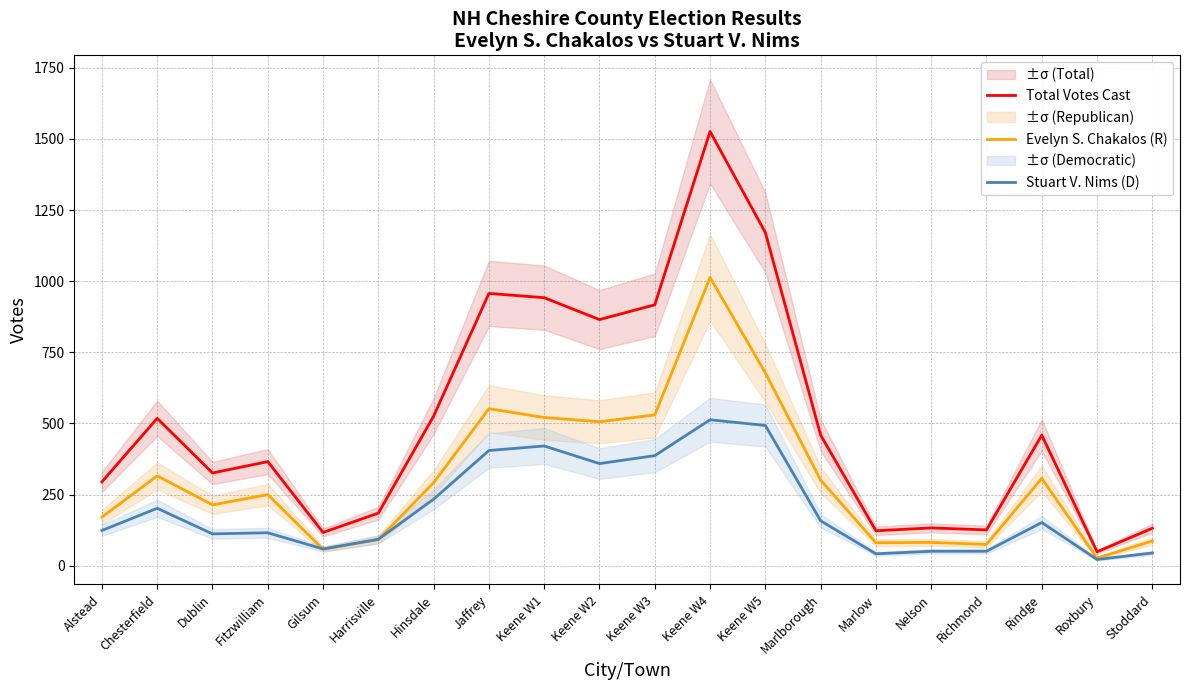

True or false: Stuart V. Nims (D) has more than 0 interior local peaks.

True